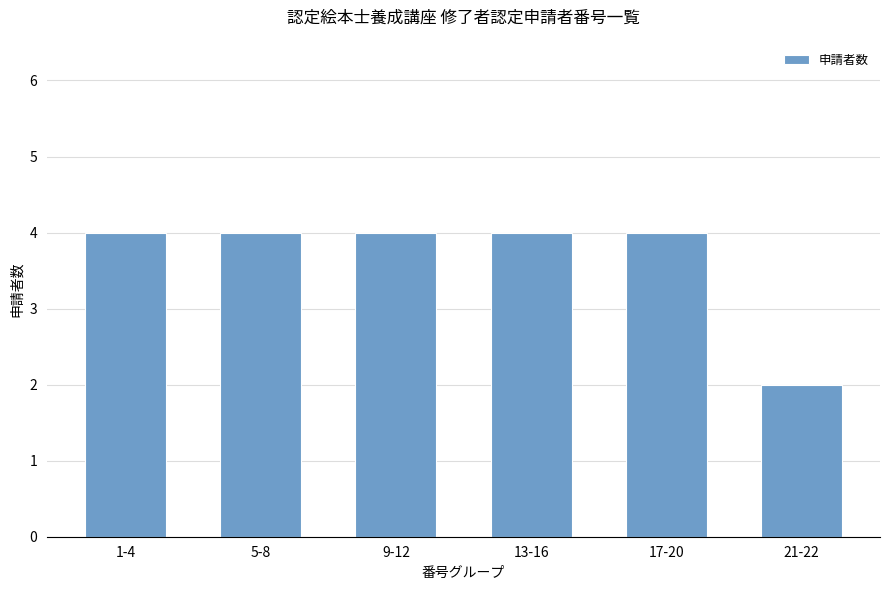

Reading right to left, what are all the values shown in this chart?

2	4	4	4	4	4